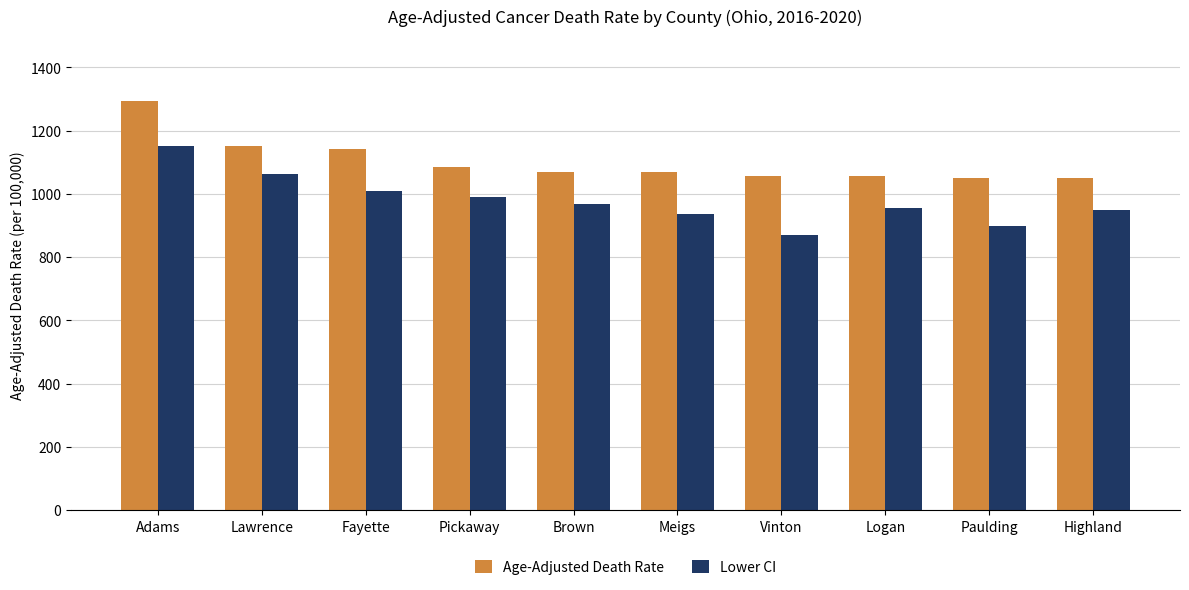

Read the Age-Adjusted Death Rate value at Adams.

1294.8